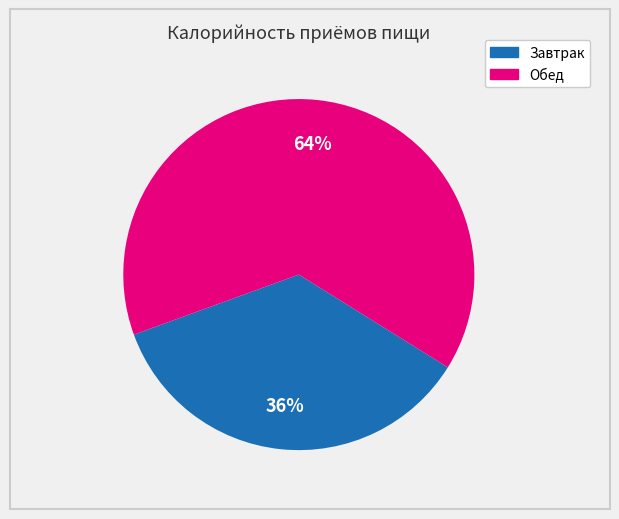

To the nearest percent, what is the combined percentage of Завтрак and Обед?

100%